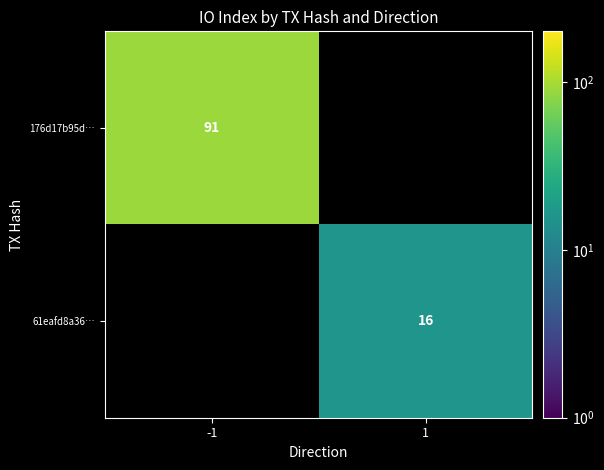

How many categories are shown in the chart?

2